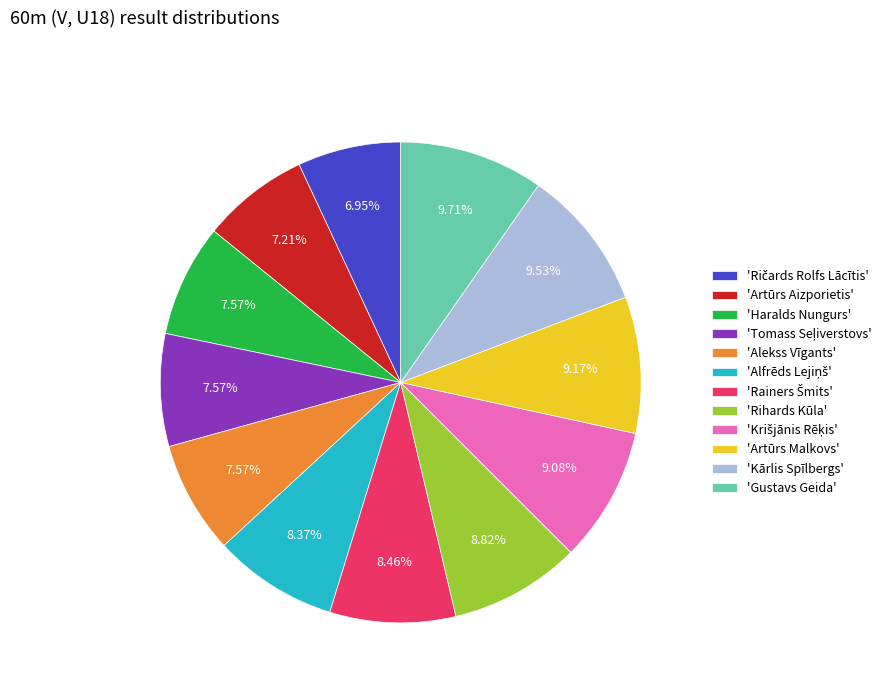

How many slices are in this pie chart?

12